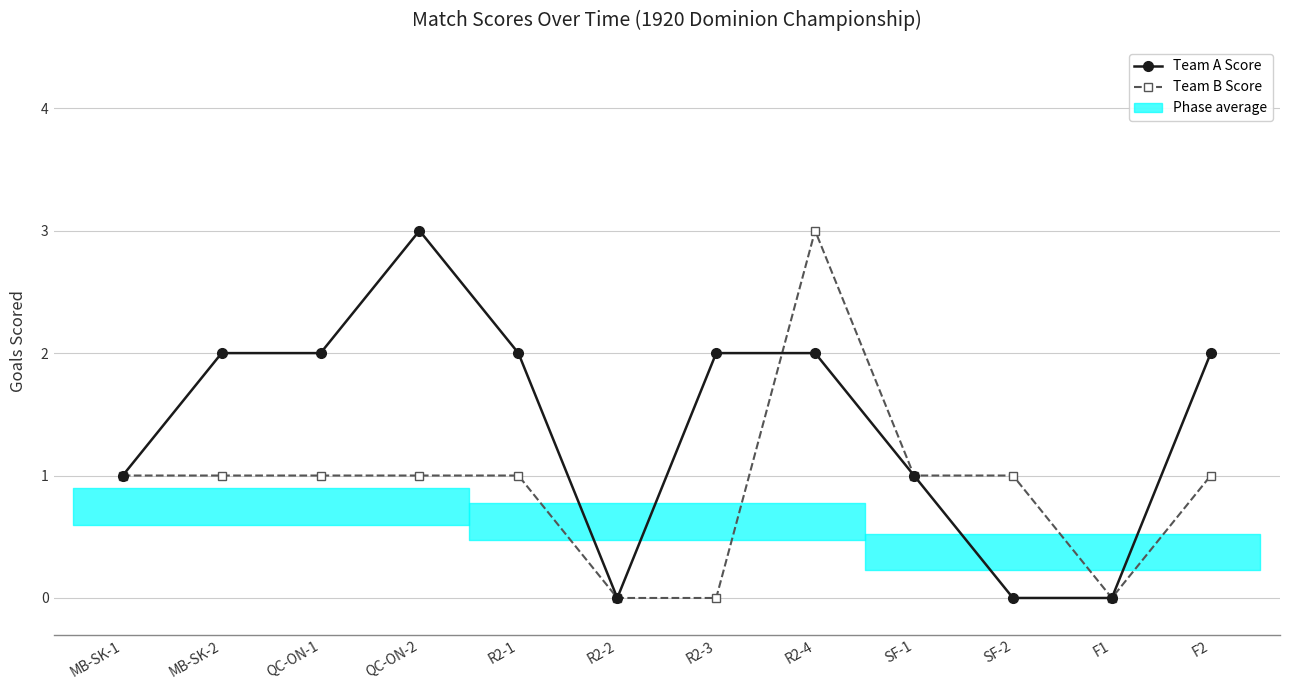

What value does the Team A Score series have at F2?

2